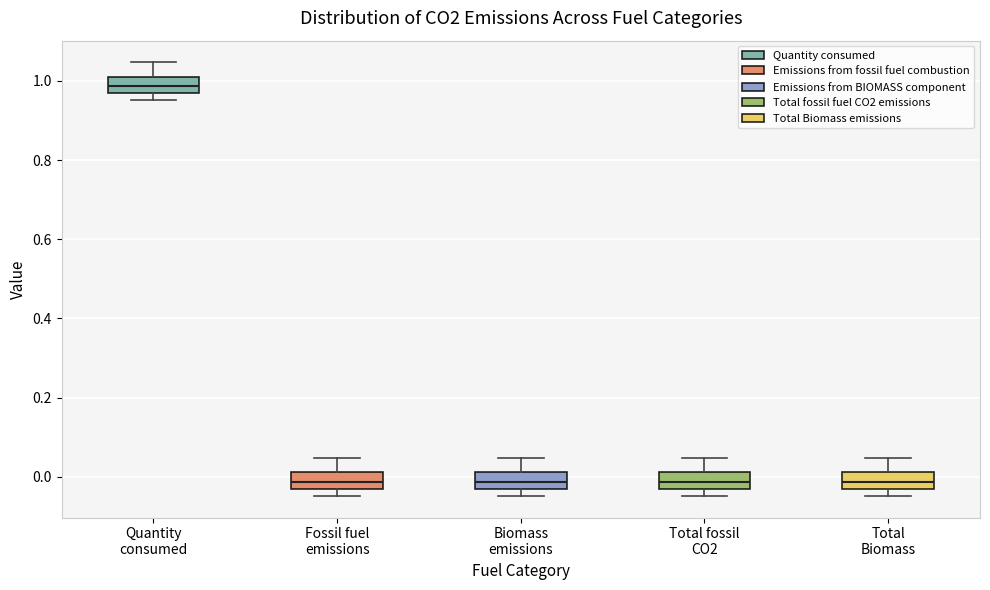

Where is the lower edge of the box for Biomass emissions on the y-axis? The values are not printed on the chart, so give them approximately, as read against the axis.

-0.04